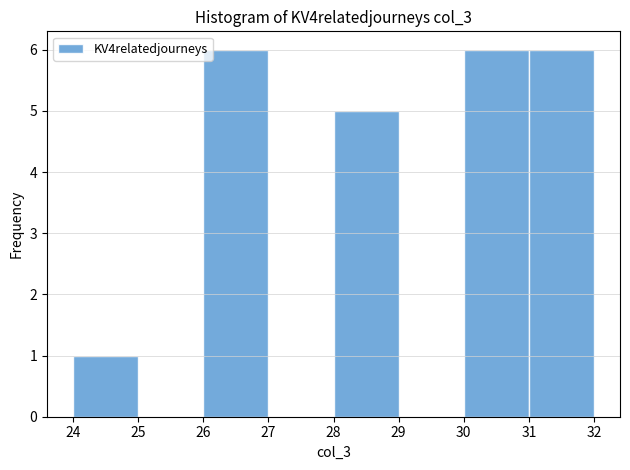

How tall is the bar that spans 24 to 25 on the x-axis? The values are not printed on the chart, so give them approximately, as read against the axis.

1